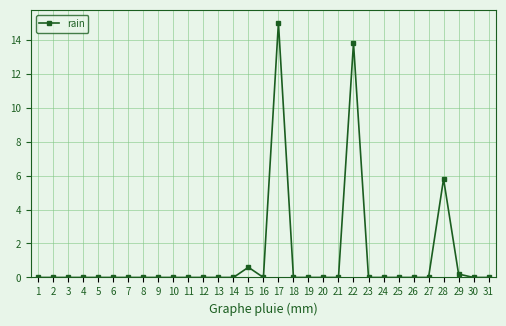

Count the number of categories in the chart.

31